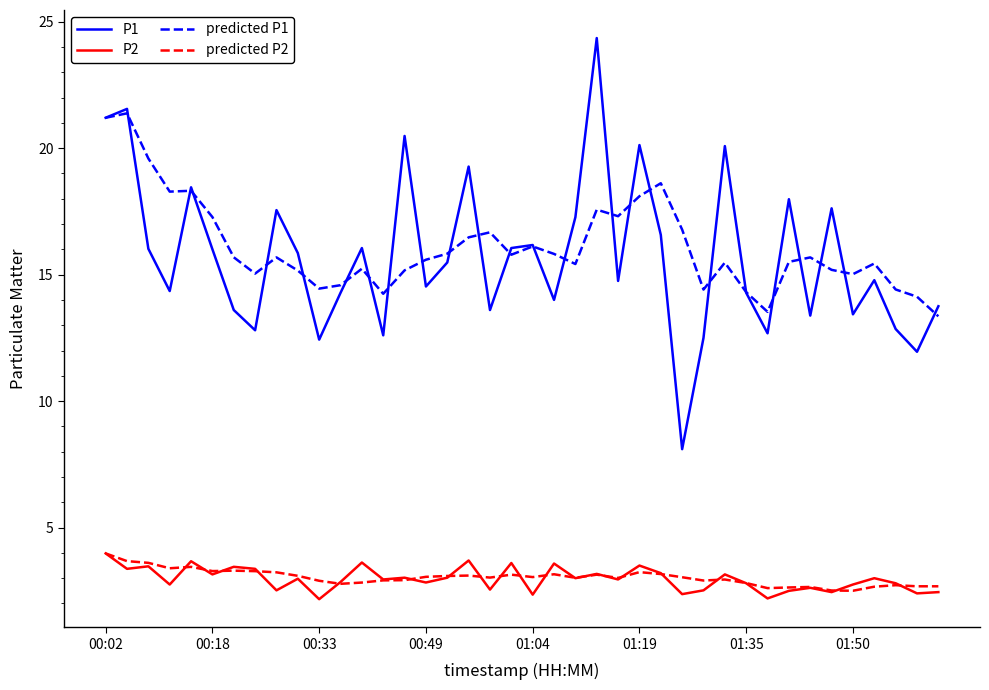

What is the sum of all predicted P1 values?

643.8